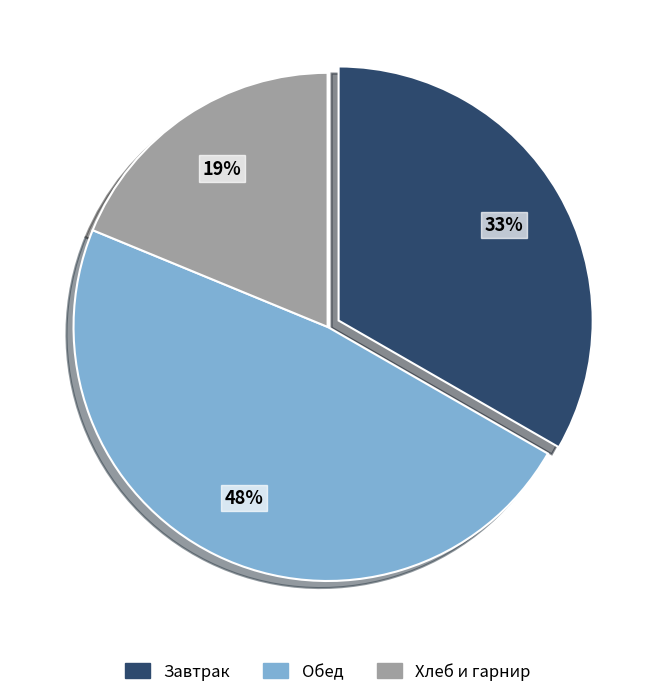

How many segments does this pie chart have?

3